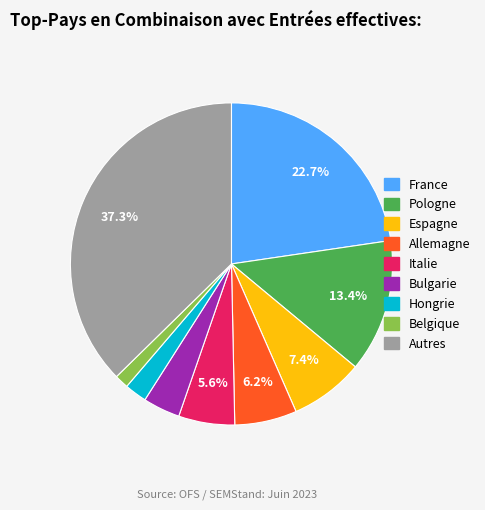

What is the ratio of the value at Belgique to the value at Hongrie?

0.6